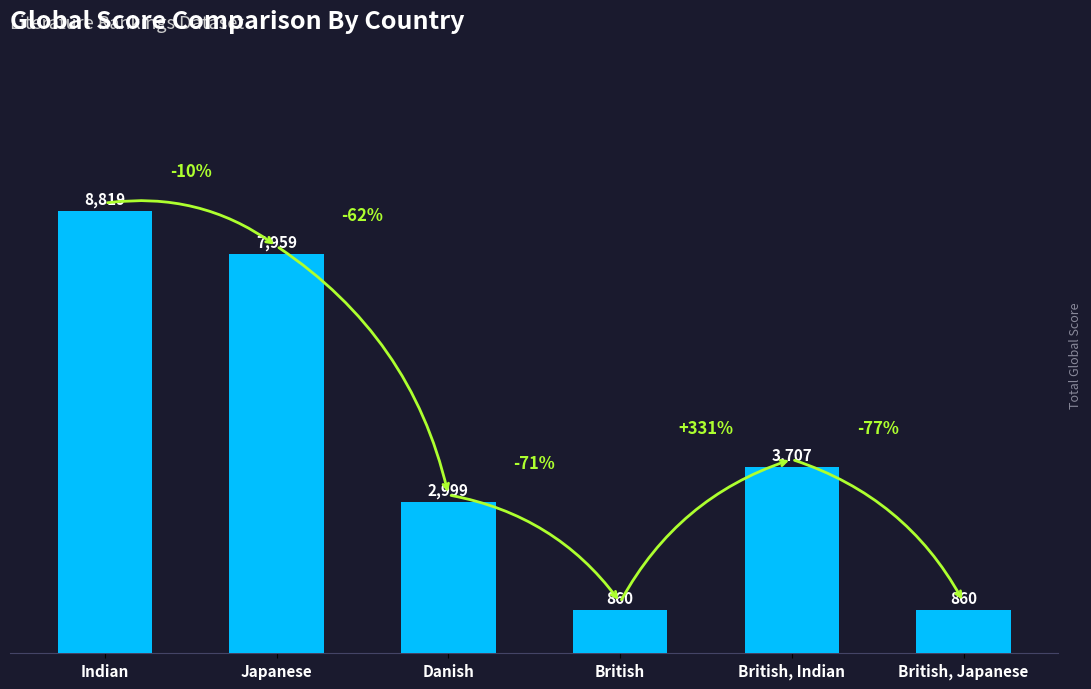

What position from the left is British, Japanese?

6